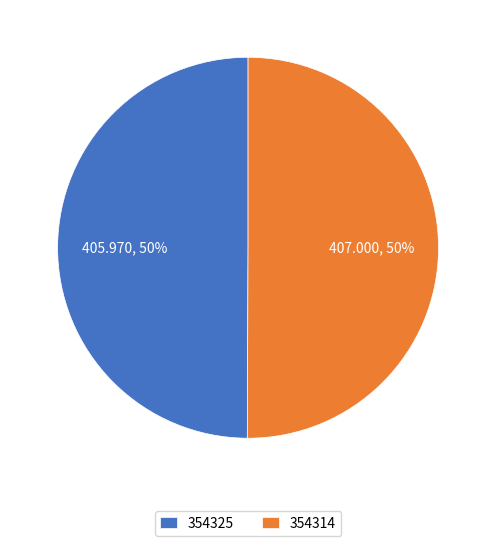

Combined, do 354325 and 354314 account for over 50%?

Yes